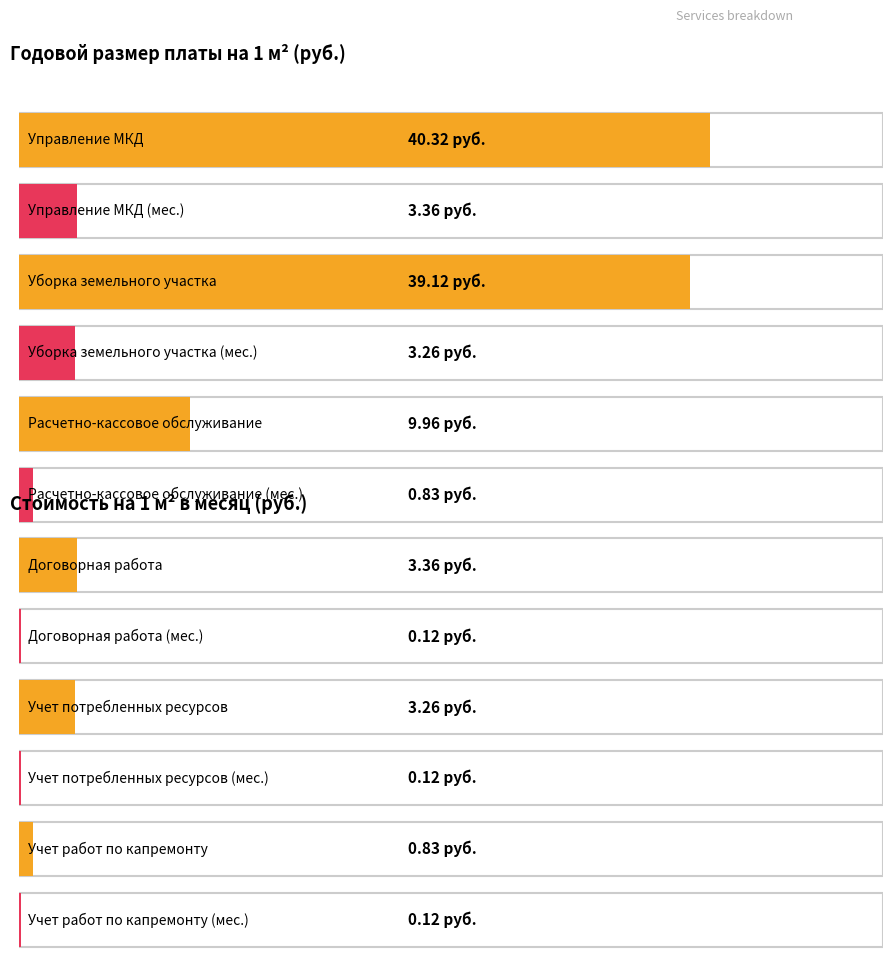

Between Уборка земельного участка and Учет работ по капремонту, which series saw the biggest shift?

Годовой размер платы на 1м2